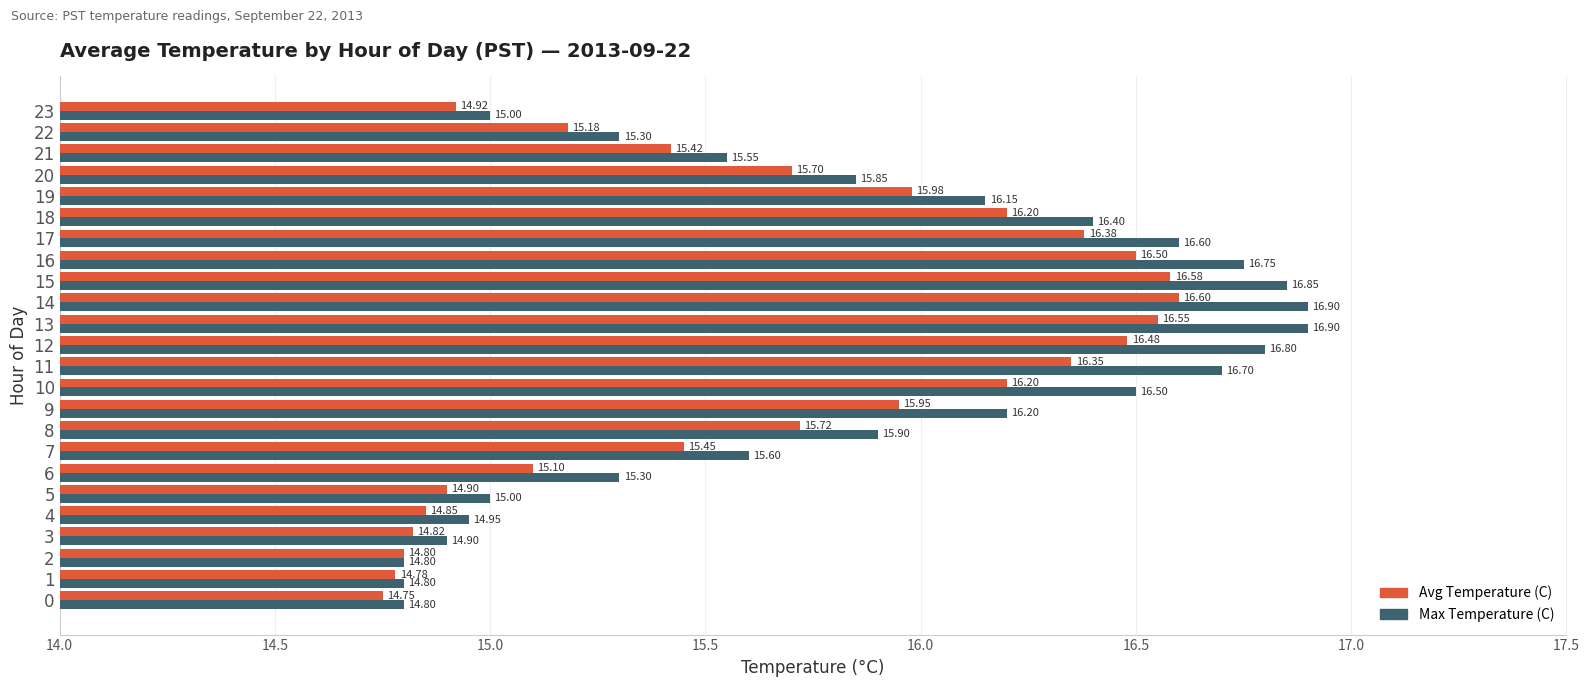

Which series has the largest total across all categories?

Max Temperature (C)